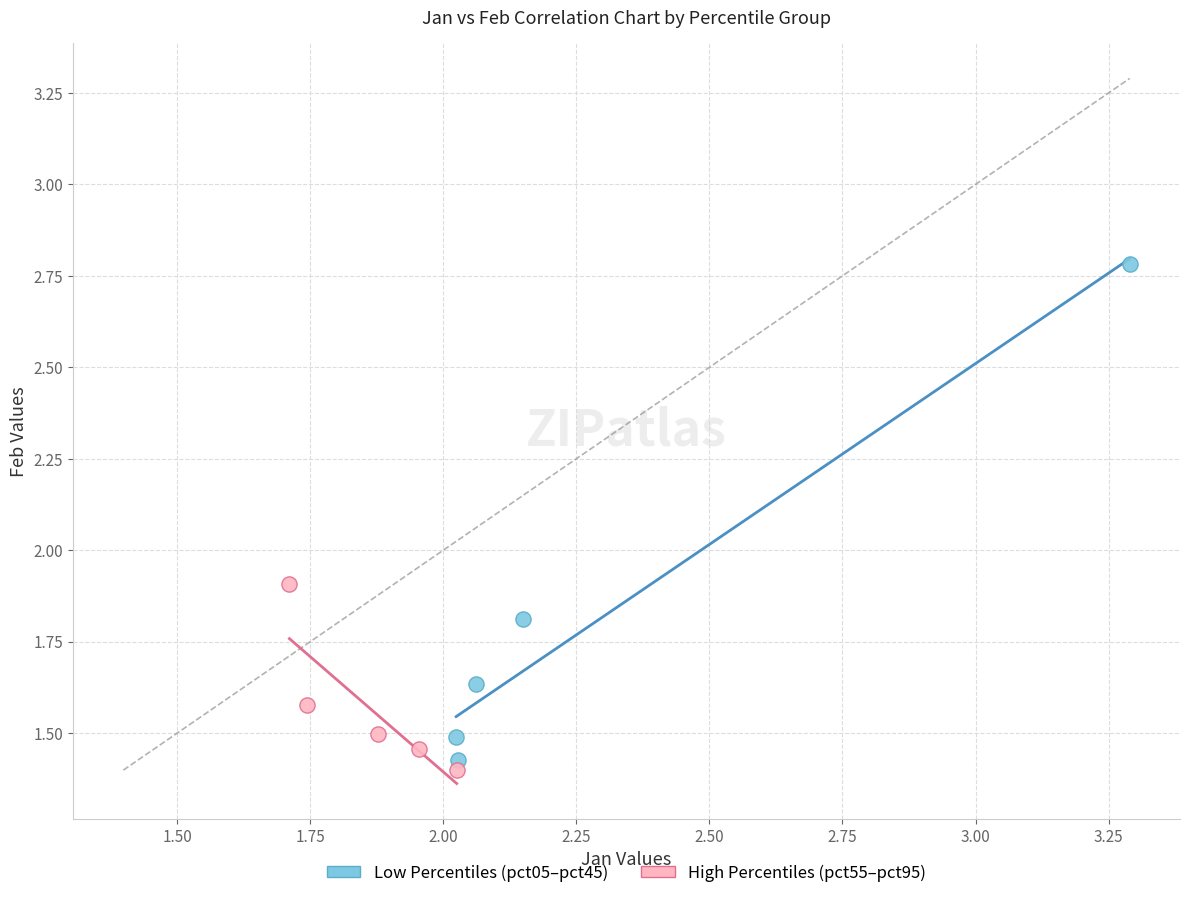

Which series reaches the minimum Y coordinate?

High Percentiles (pct55–pct95)